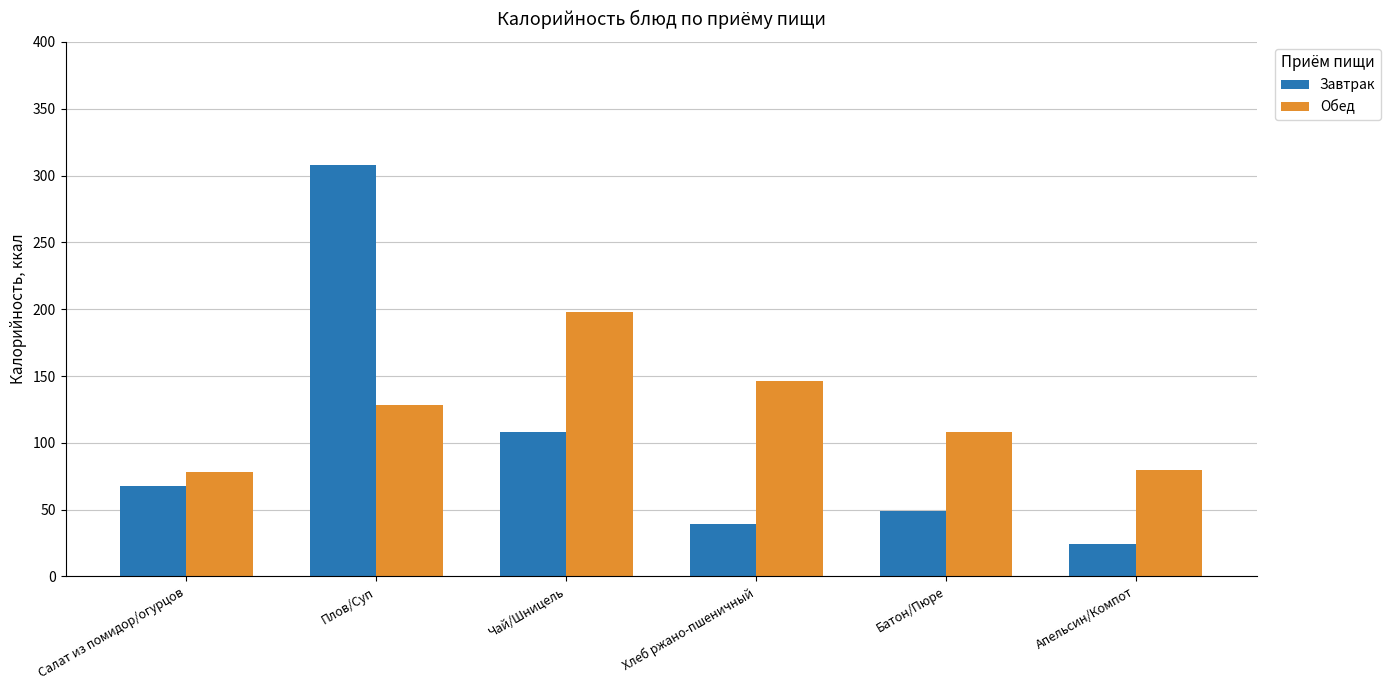

What is the difference between the maximum and minimum values in the Обед series?

120